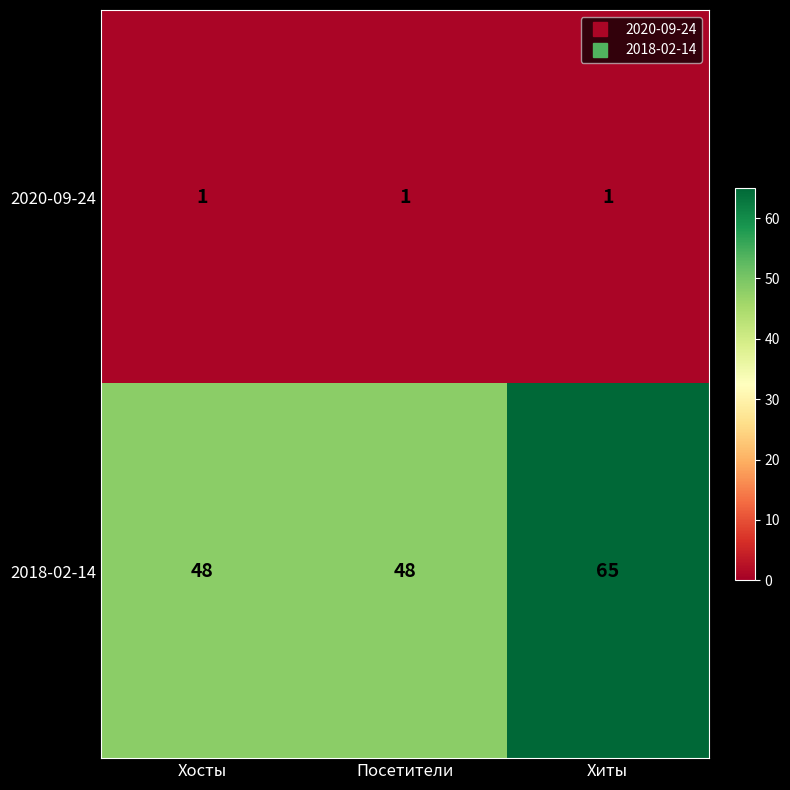

Reading right to left, transcribe all the data shown in this chart.

2020-09-24: 1	1	1
2018-02-14: 65	48	48